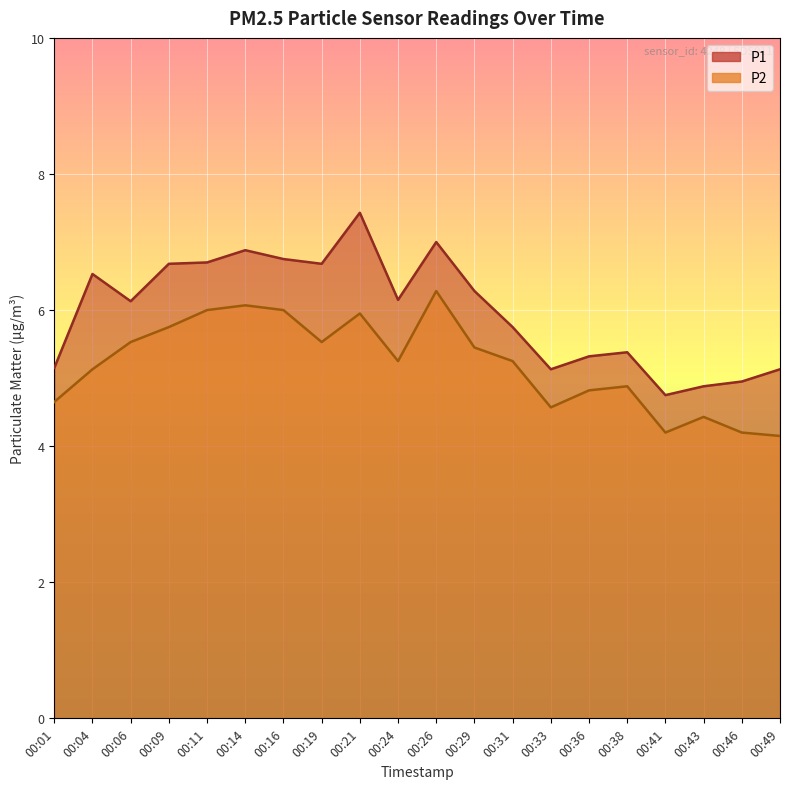

Between 00:26 and 00:38, which is larger?

00:26